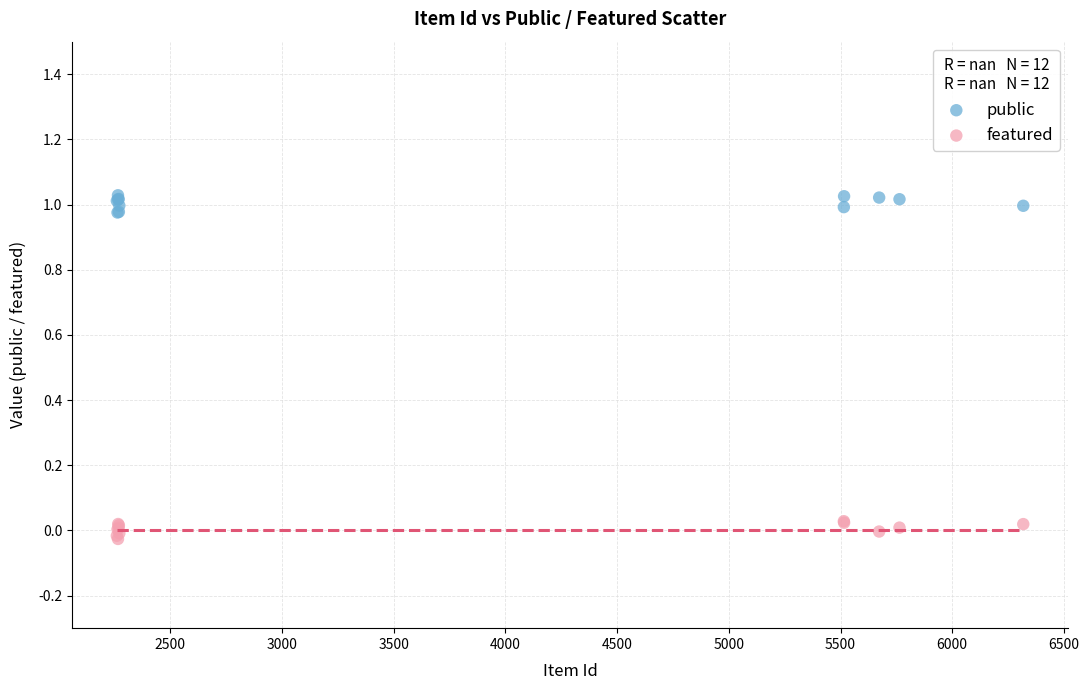

What is the X range (max minus min) for the scatter plot?

4057.0